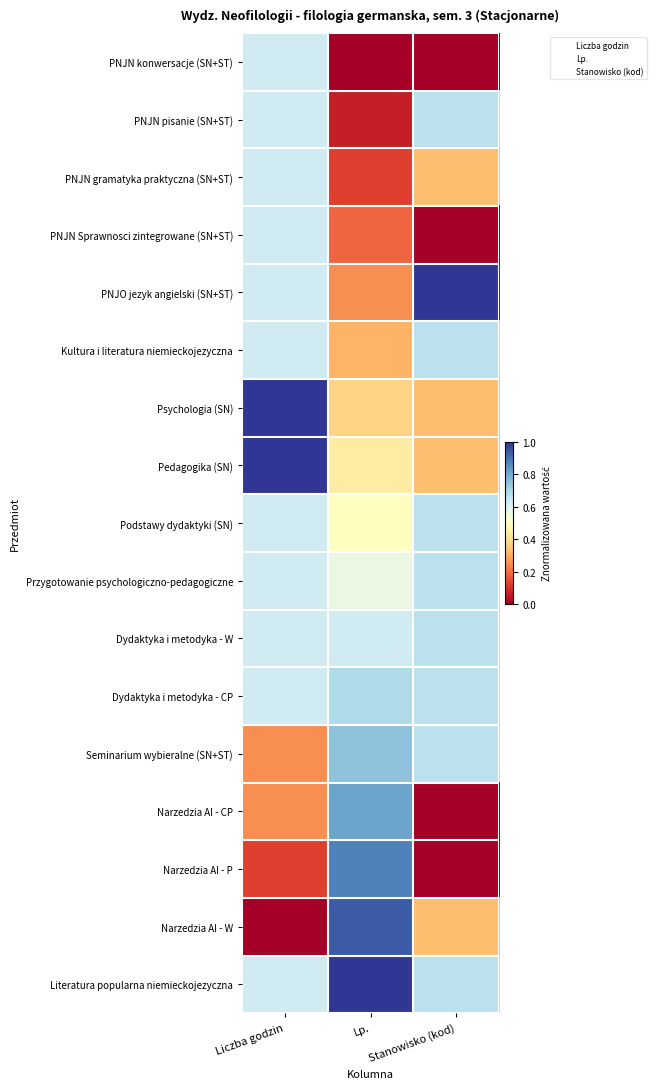

Count the number of categories in the chart.

3